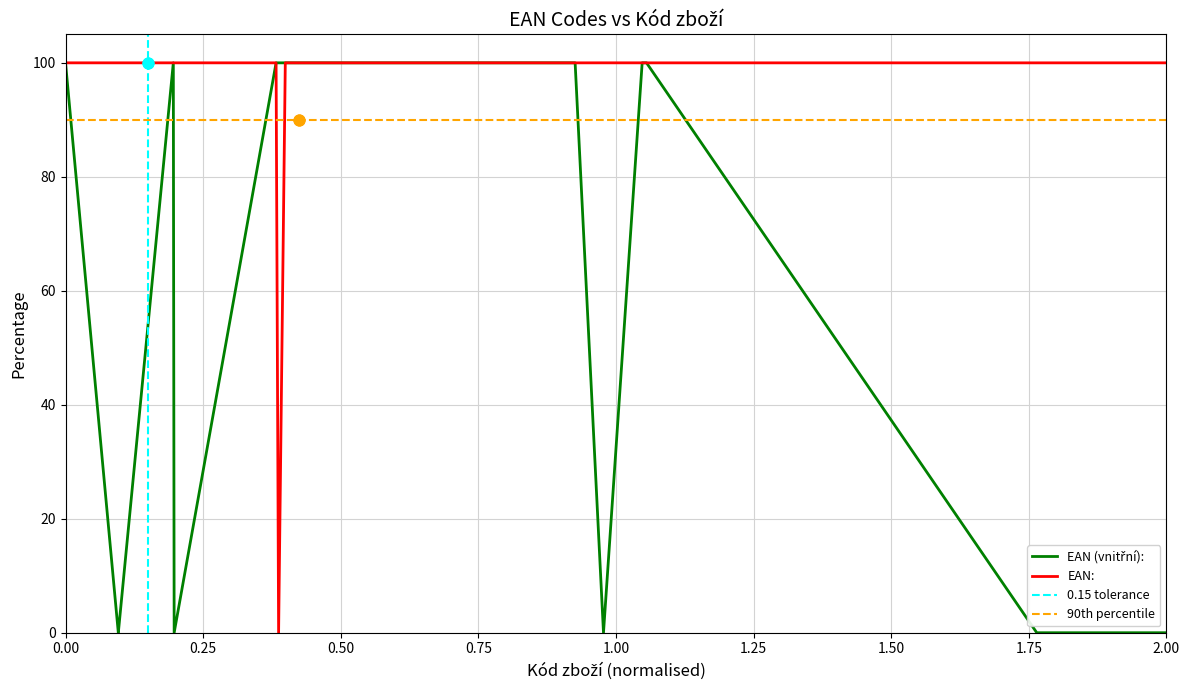

Which series has the largest total across all categories?

EAN: